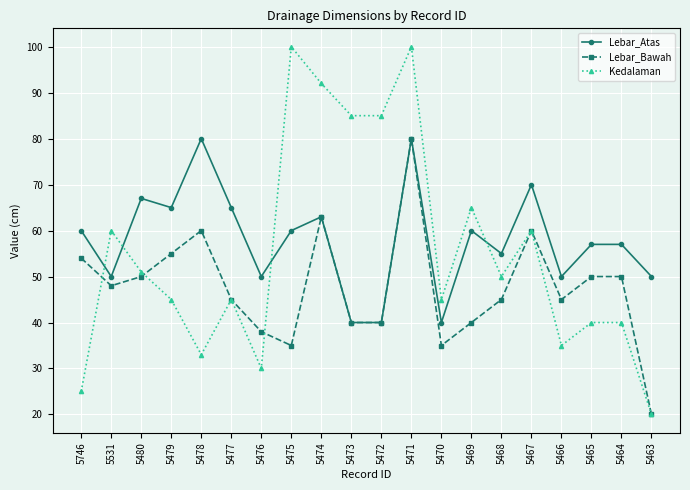

What is the highest value of the Lebar_Atas series?

80